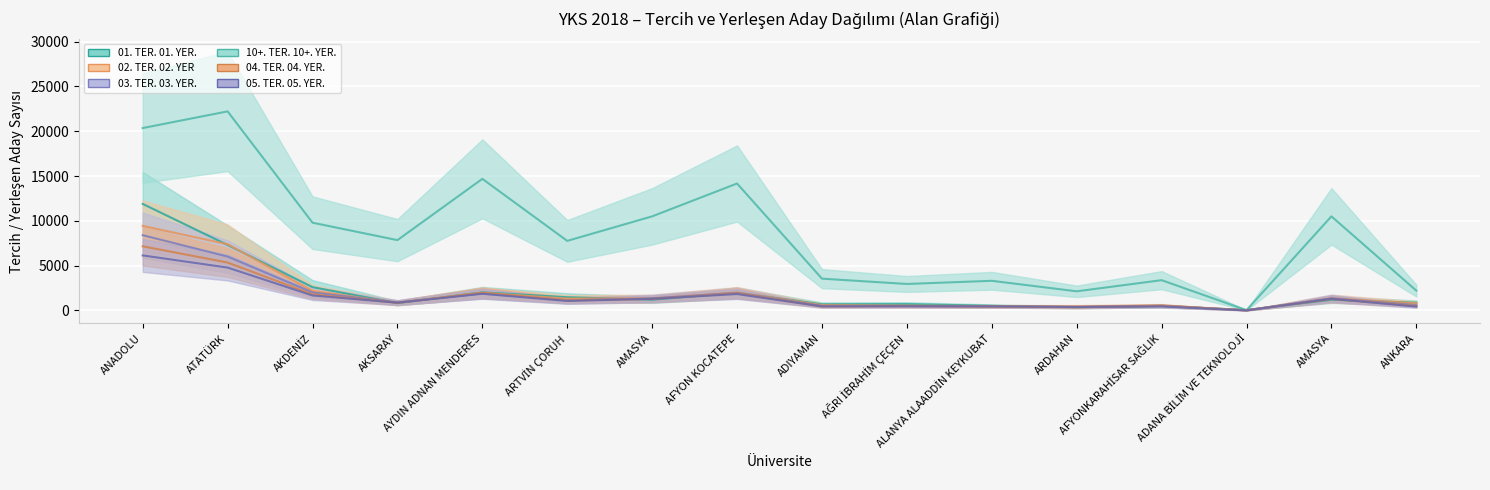

Where is 05. TER. 05. YER. nearest to the value 3074?

AYDIN ADNAN MENDERES